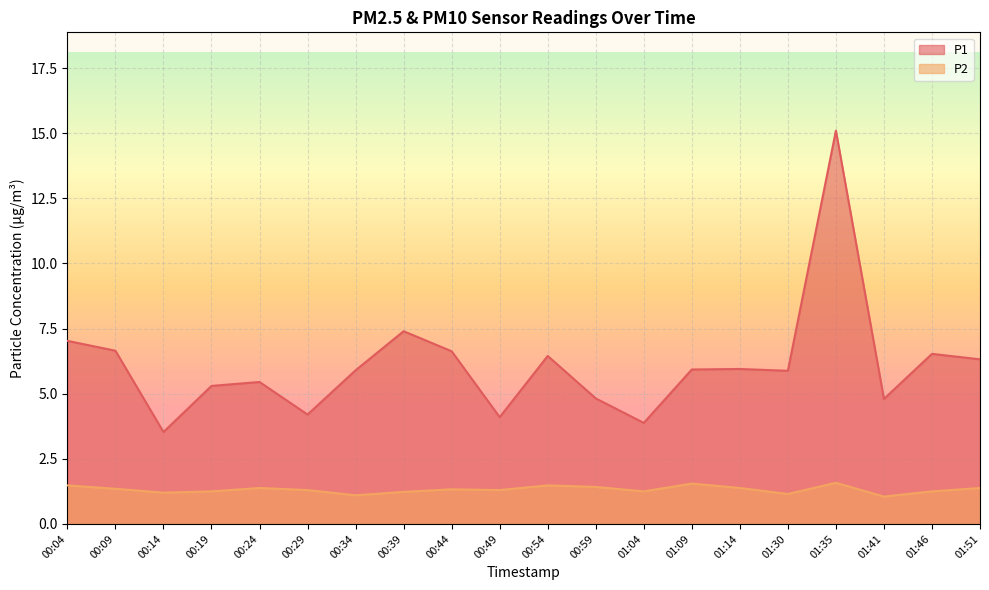

The value of P2 at 01:09 is 0.8. True or false?

False